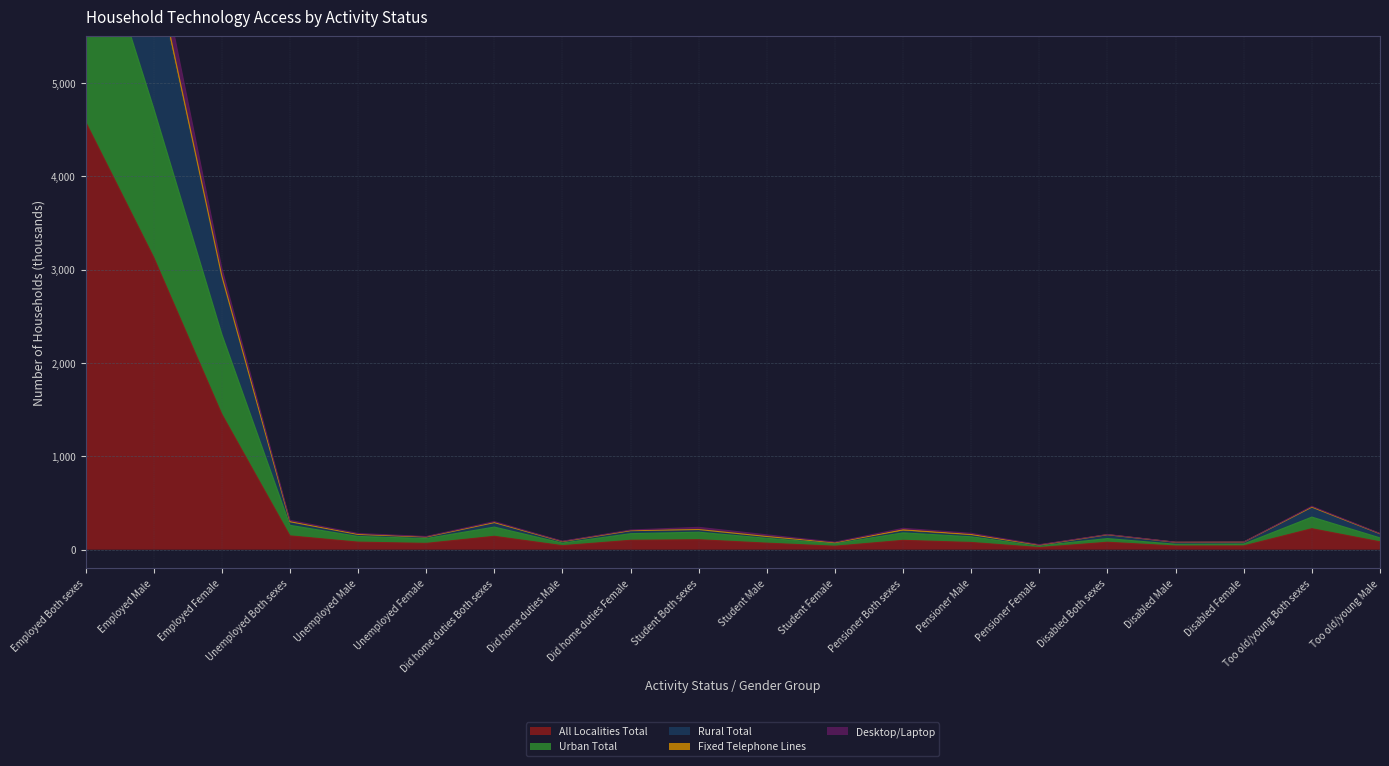

What is the value of the Urban Total point at the 17th from the left?

58.1